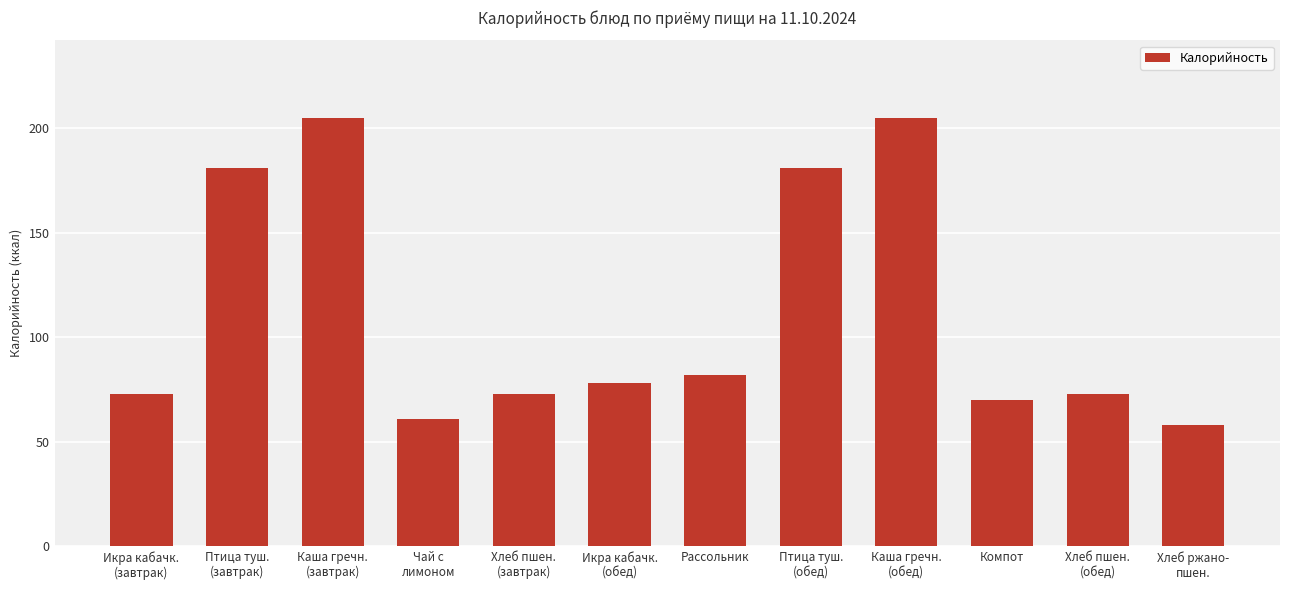

What is the label of the 5th bar from the right?

Птица туш.
(обед)